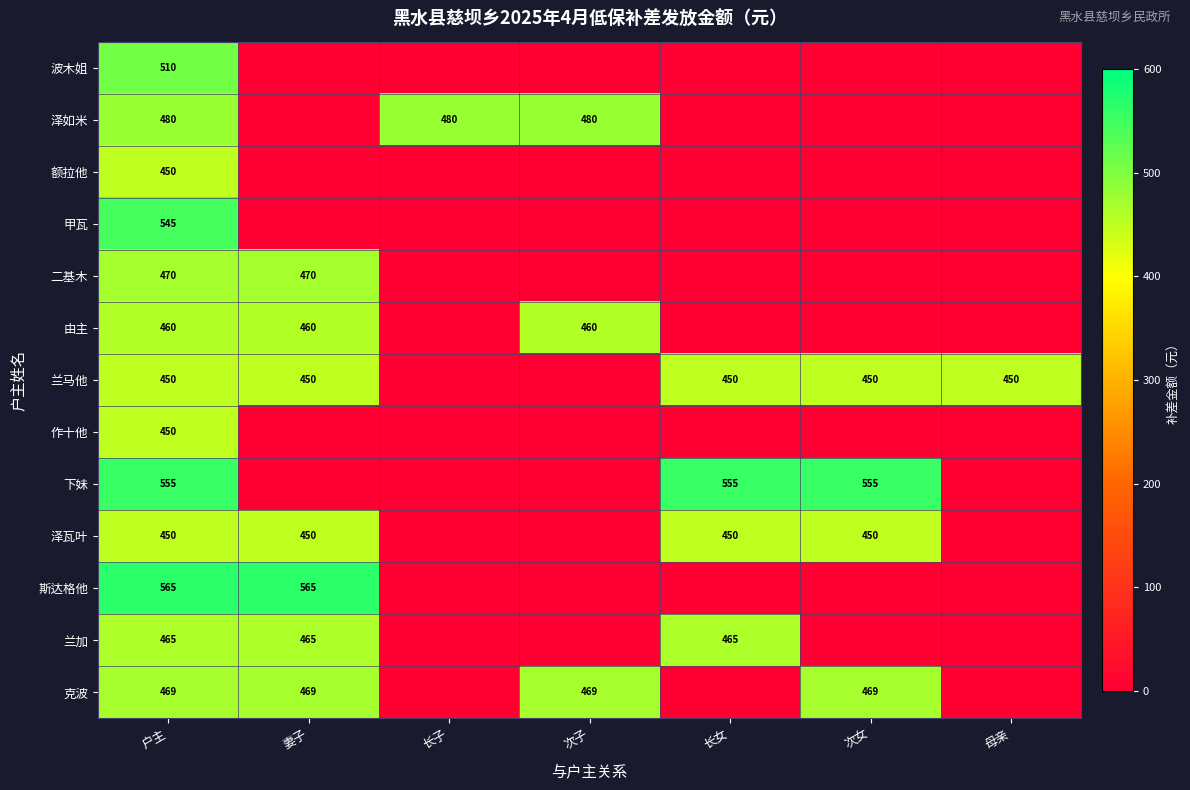

What is the sum of the 由主 values at 户主 and 次子?

920